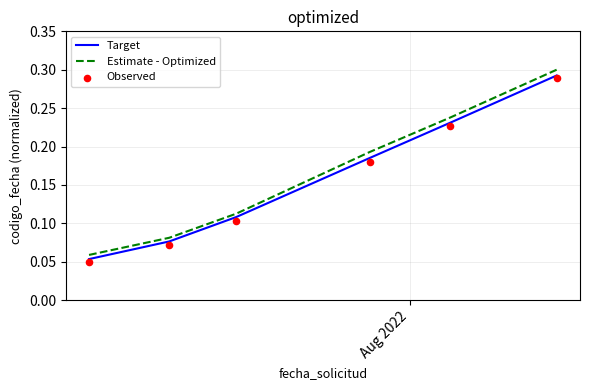

Which series has the widest spread of Y values?

Estimate - Optimized